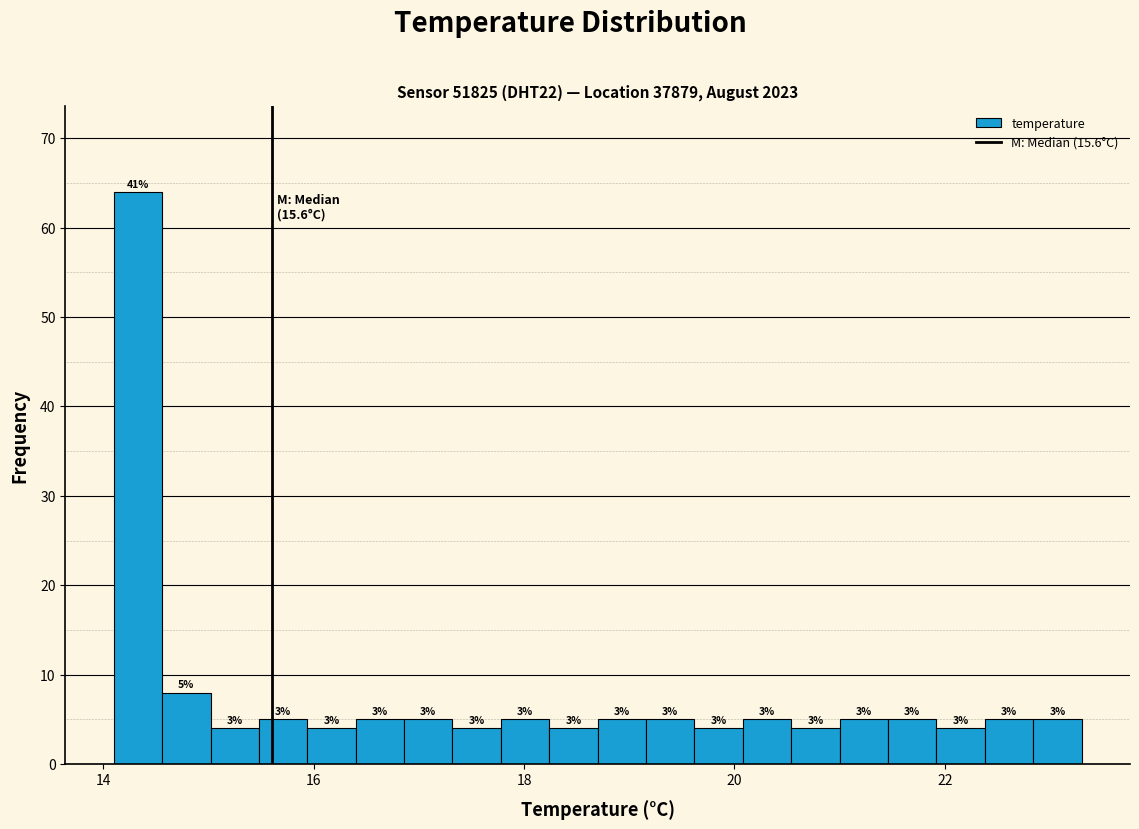

Read against the x-axis, roughly where is the centre of the tallest bar?

14.4